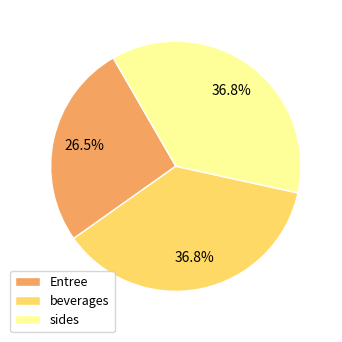

Is there any slice that represents more than half of the pie?

No